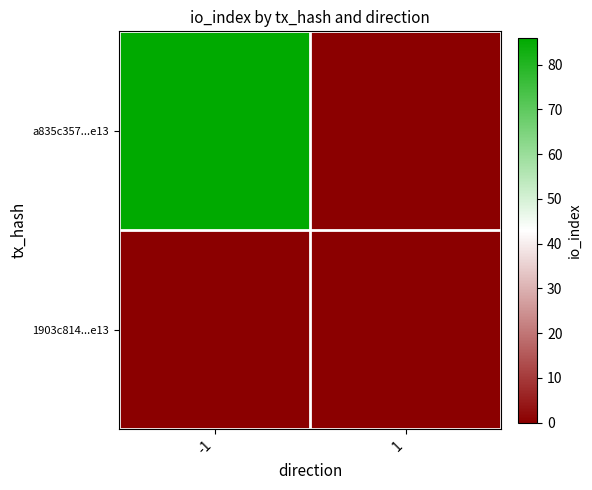

Reading left to right, what are all the values shown in this chart?

a835c357...e13: -1=86	1=0
1903c814...e13: -1=0	1=0